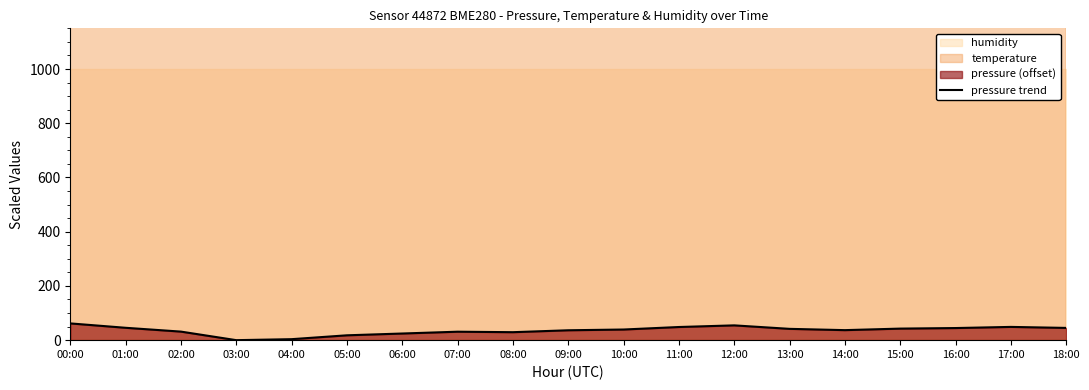

Reading right to left, what are all the values shown in this chart?

45.2	48.9	44.7	42.6	37.0	41.7	54.6	48.5	39.2	36.5	29.4	31.2	24.5	17.9	3.7	0.0	31.6	45.6	61.8